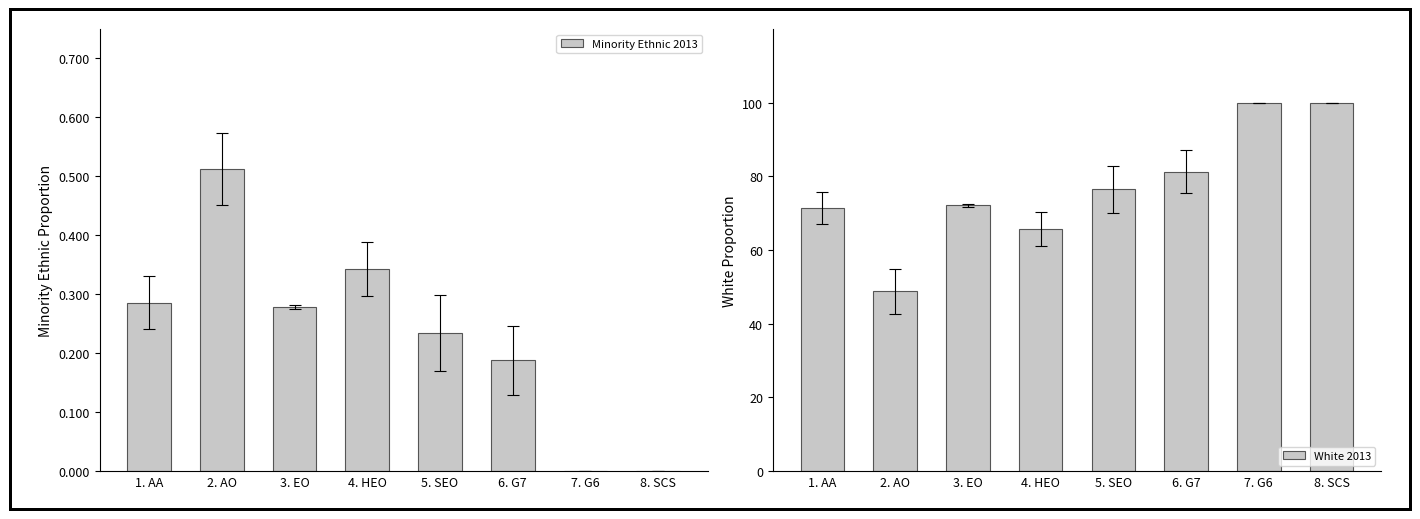

Reading left to right, list all the values displayed in this chart.

Minority Ethnic 2013: 1. AA=0.3	2. AO=0.5	3. EO=0.3	4. HEO=0.3	5. SEO=0.2	6. G7=0.2	7. G6=0.0	8. SCS=0.0
White 2013: 1. AA=0.7	2. AO=0.5	3. EO=0.7	4. HEO=0.7	5. SEO=0.8	6. G7=0.8	7. G6=1.0	8. SCS=1.0